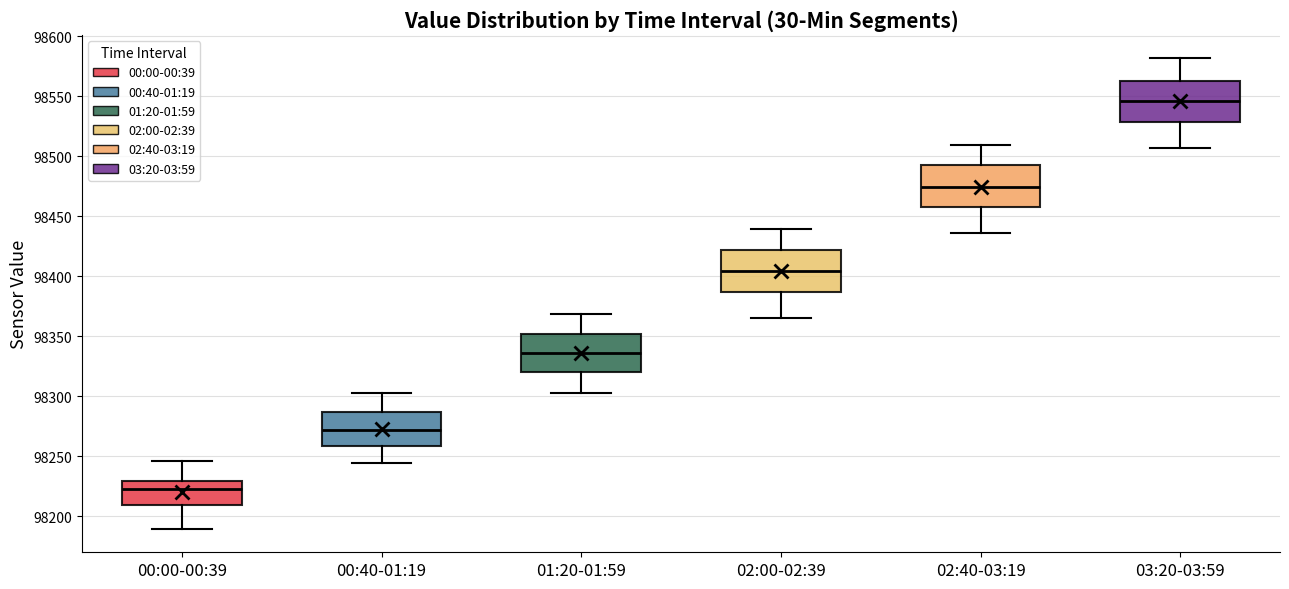

Which box's median line is the highest?

03:20-03:59